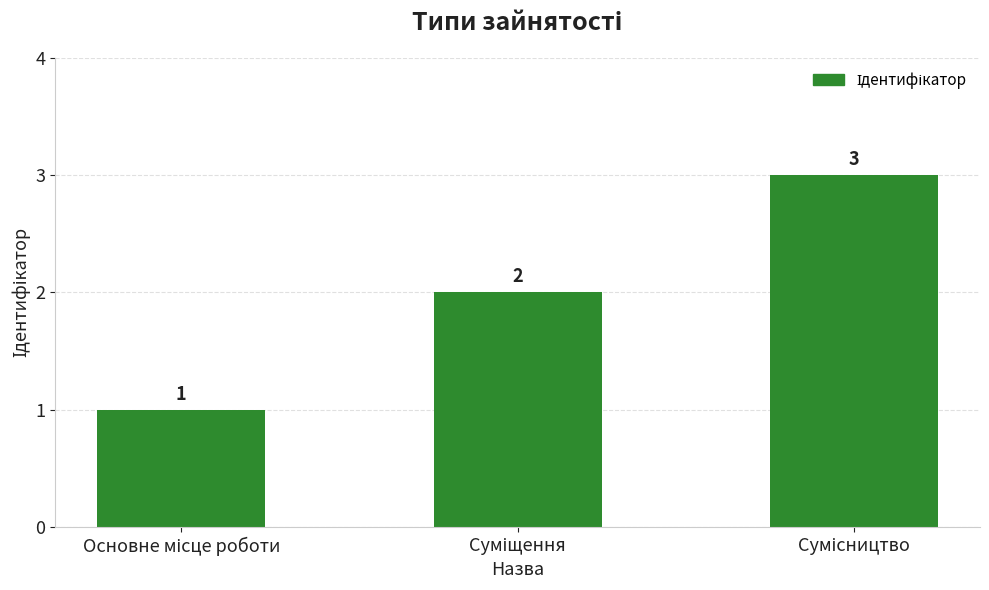

What is the maximum value shown in the chart?

3